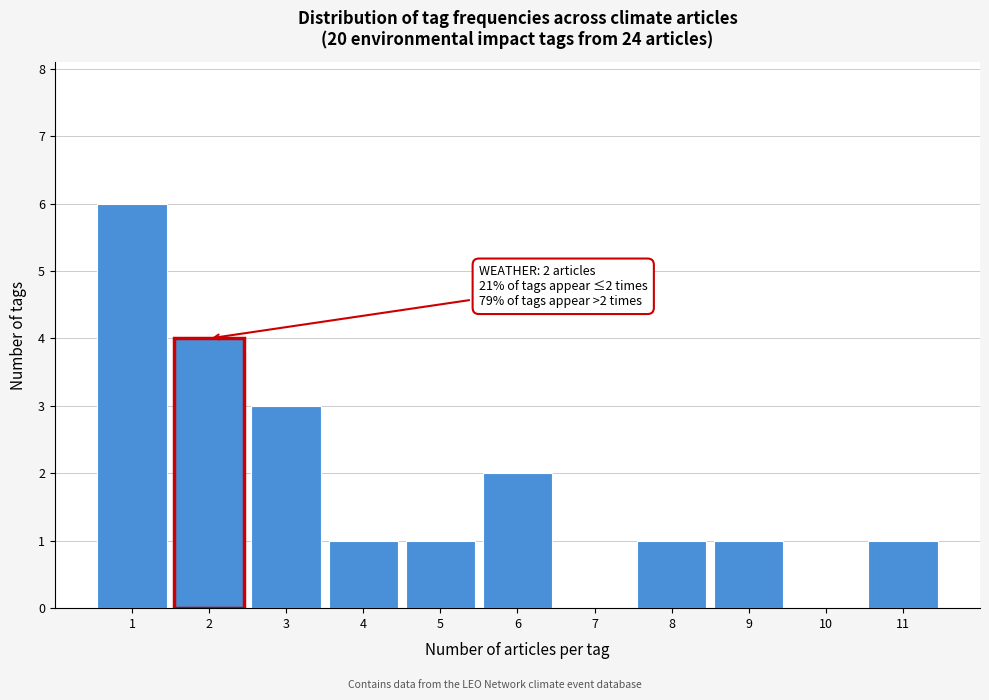

Over which range of the x-axis is the bar tallest?

0.5 to 1.5